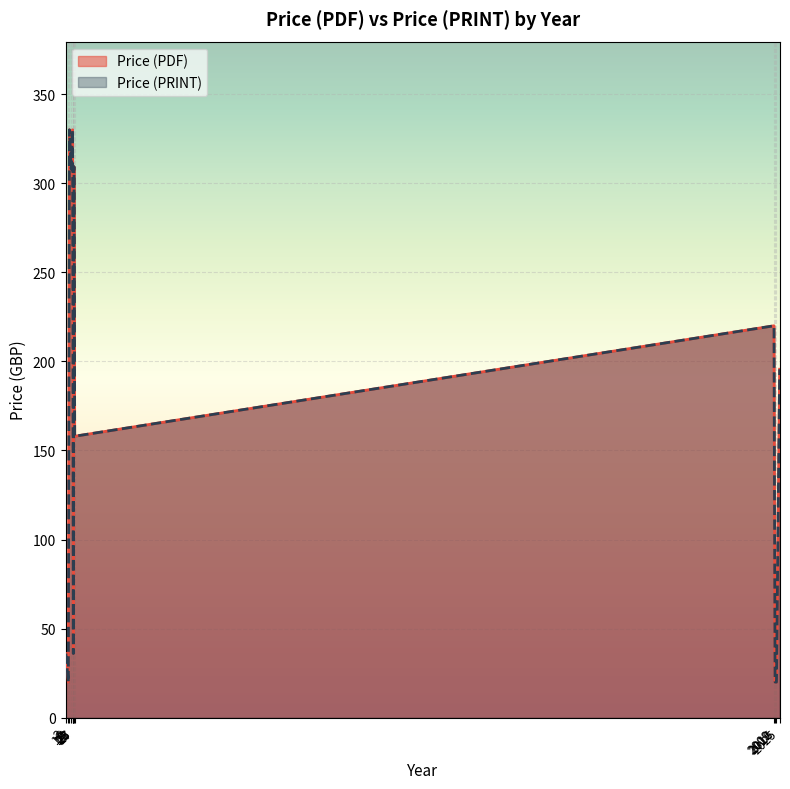

The value of Price (PRINT) at 2025 is 220. True or false?

True